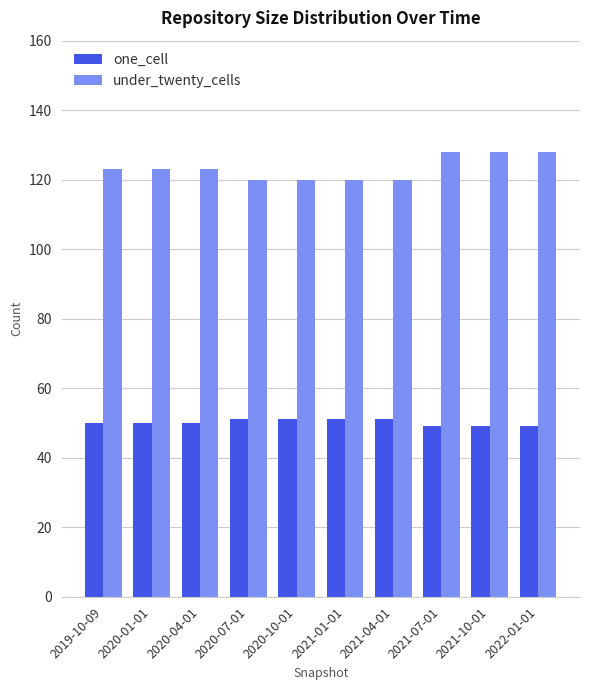

How many bars are there in each group?

2